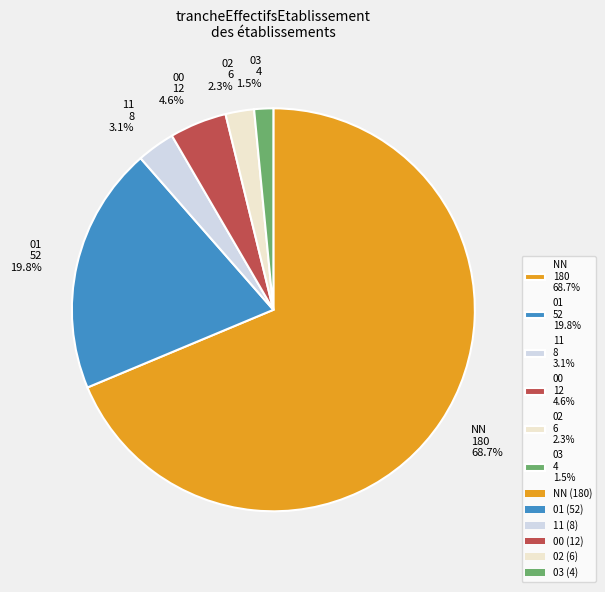

What percentage is NOT represented by 01?

80.2%